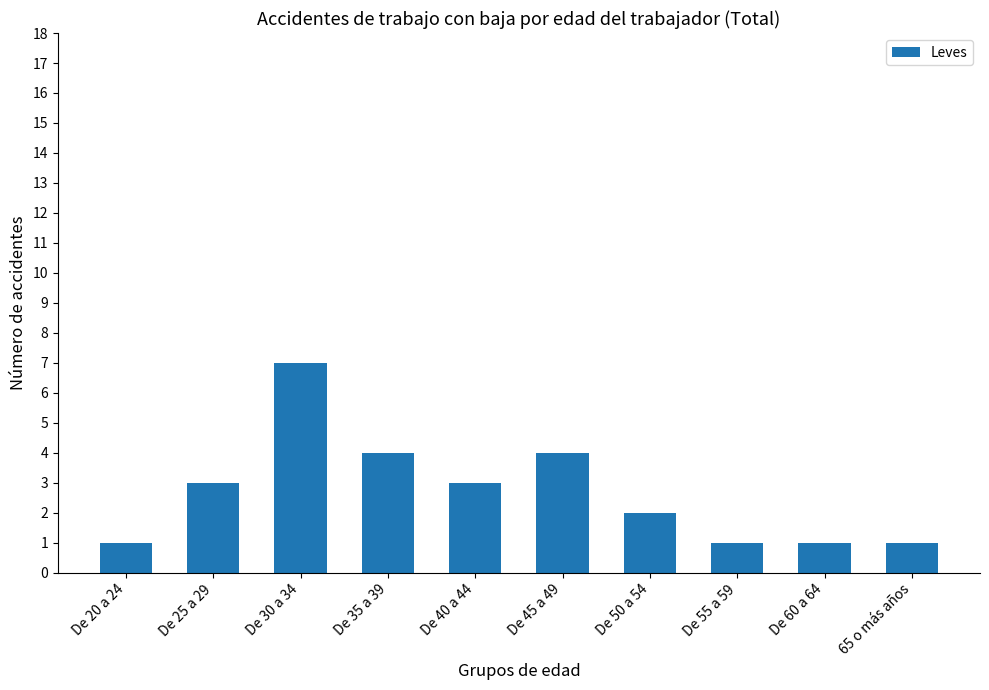

Are the bars horizontal?

No